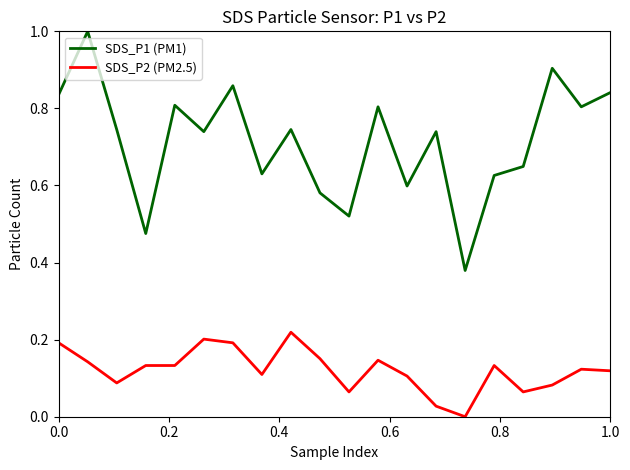

List the series in order of their peak value, highest first.

SDS_P1 (PM1), SDS_P2 (PM2.5)